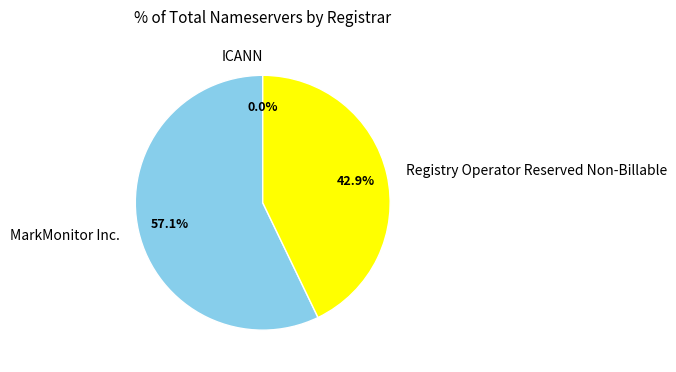

Which category has the biggest portion of the pie?

MarkMonitor Inc.